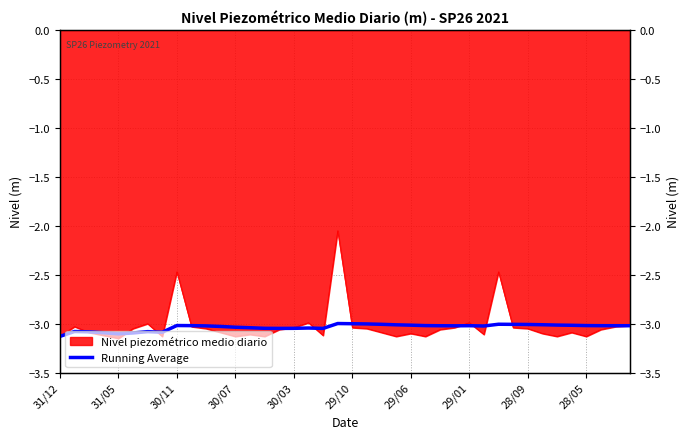

What is the value of the 19th point from the left?

-3.0